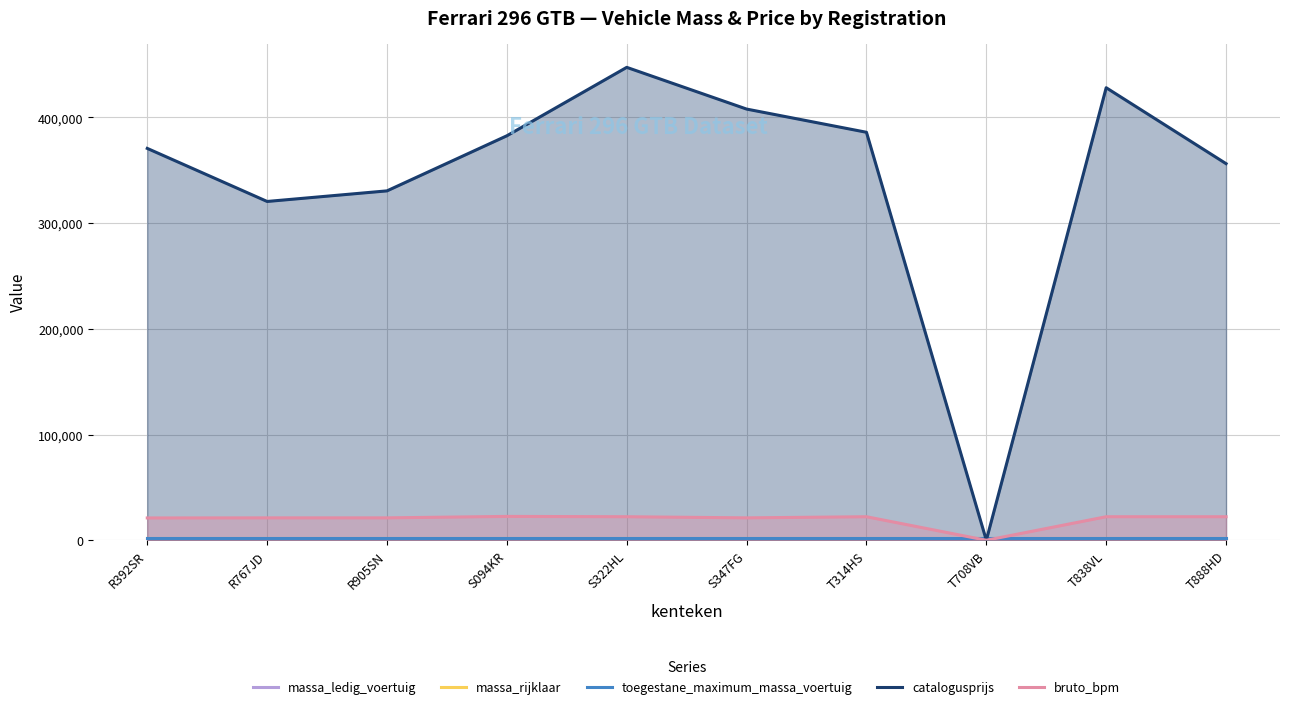

Which series changed the most between R767JD and S094KR?

catalogusprijs